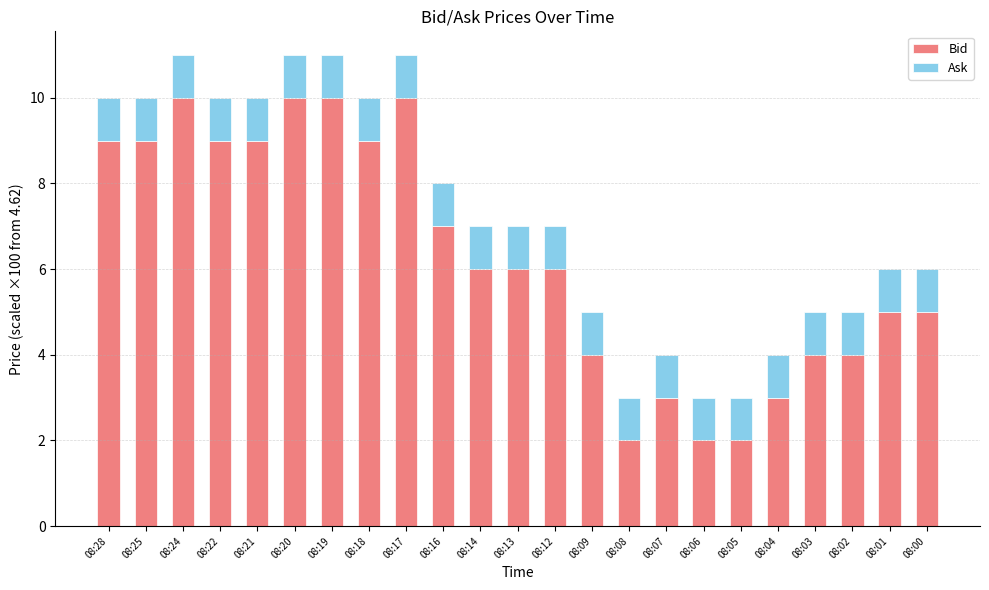

How many bars are there in total?

23